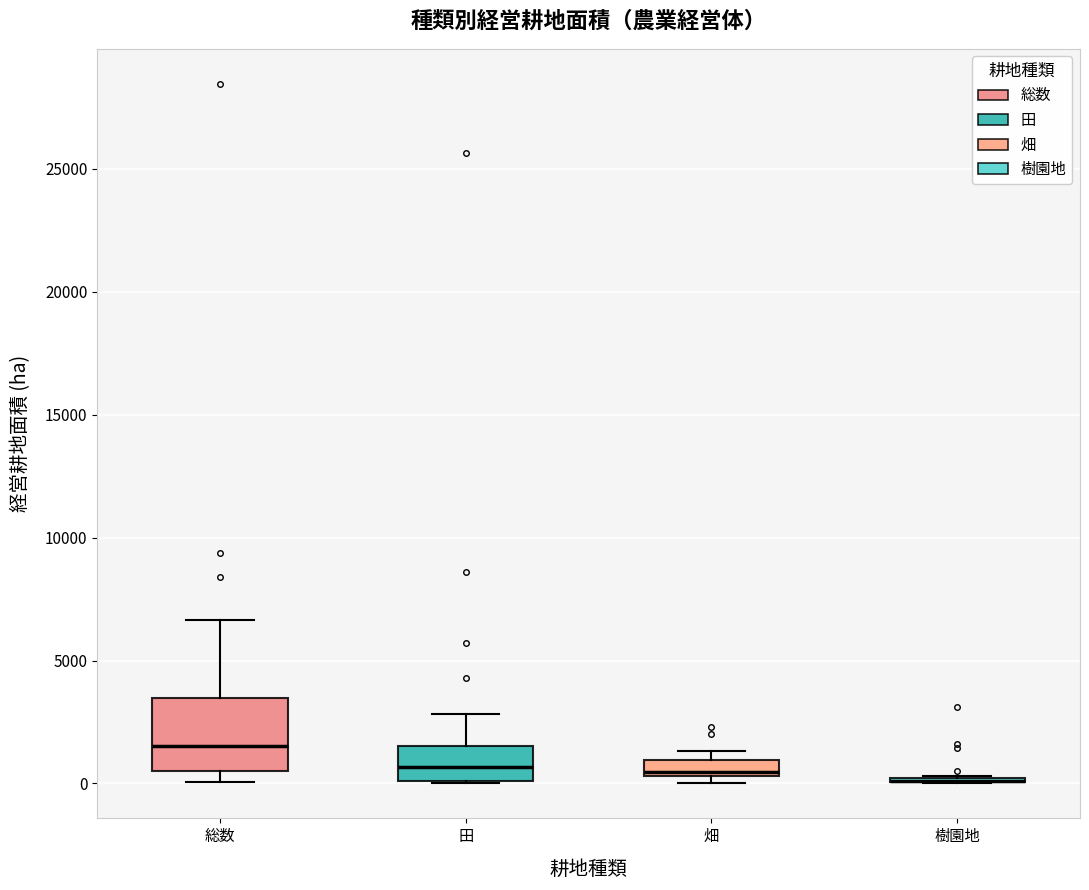

Comparing the boxes themselves (not the whiskers), which one is the tallest?

総数